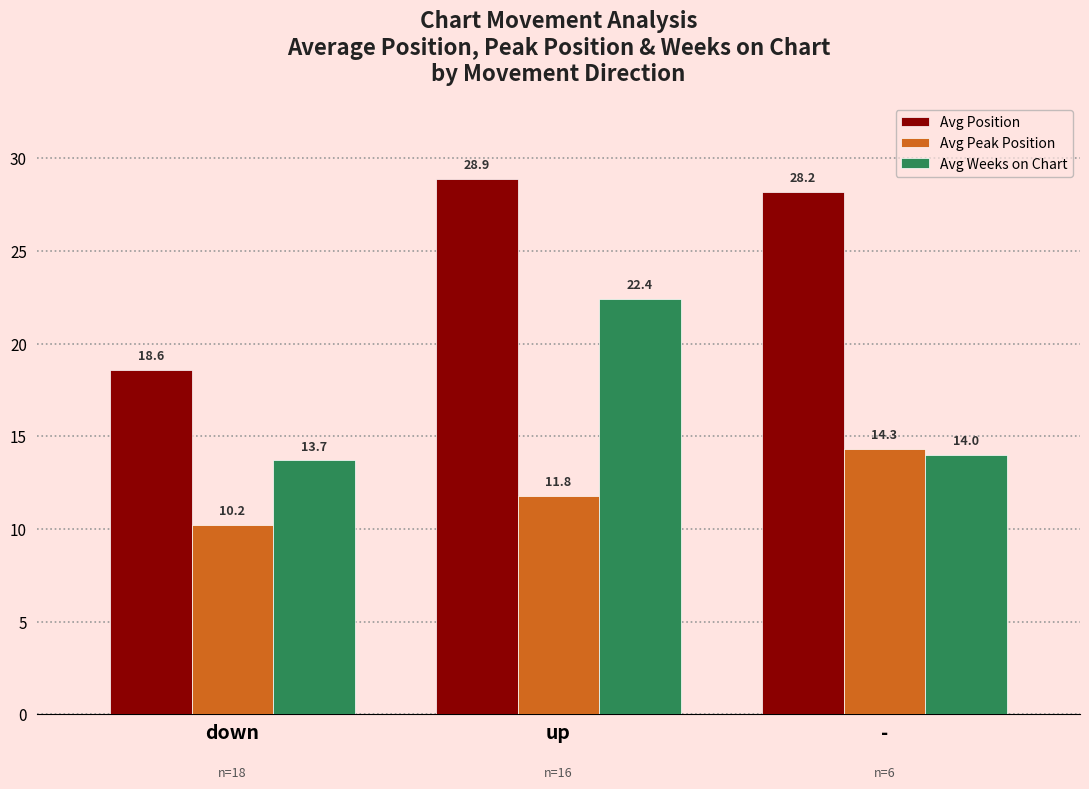

What is the difference between the maximum and minimum values in the Avg Weeks on Chart series?

8.7